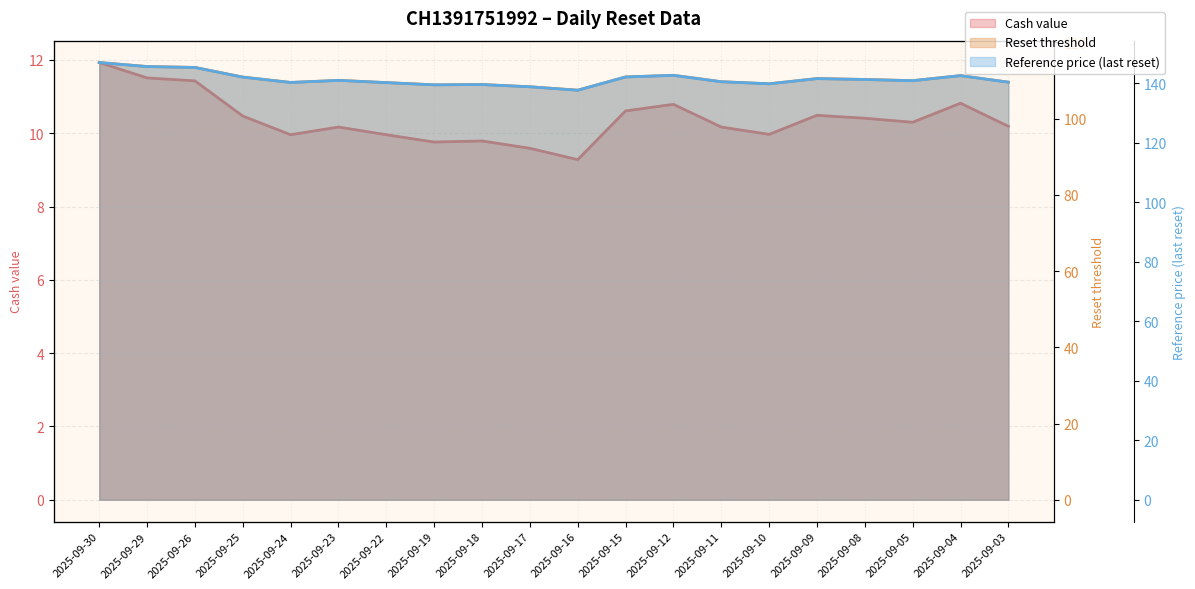

What is the average value of the Reference price (last reset) series?

141.5